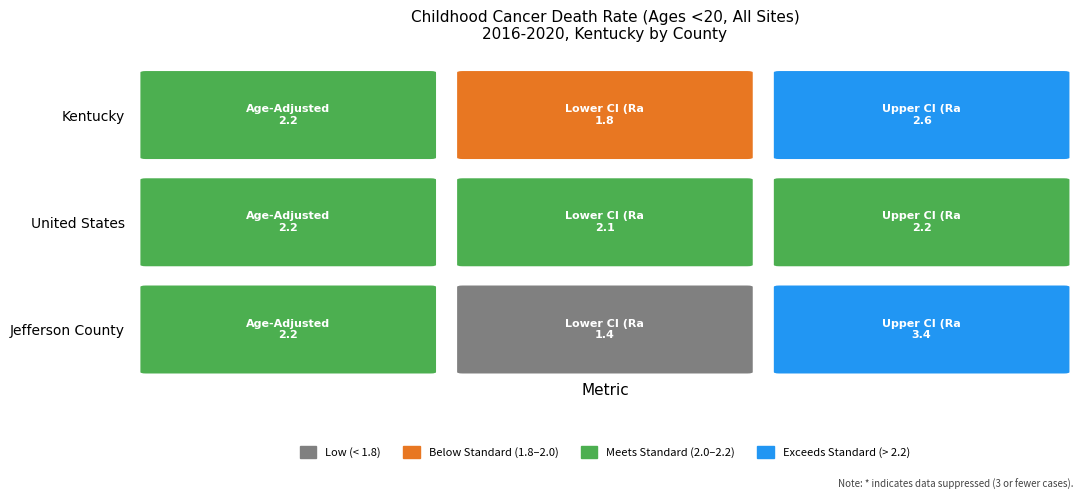

Reading left to right, list all the values displayed in this chart.

Kentucky: 2.2	1.8	2.6
United States: 2.2	2.1	2.2
Jefferson County: 2.2	1.4	3.4